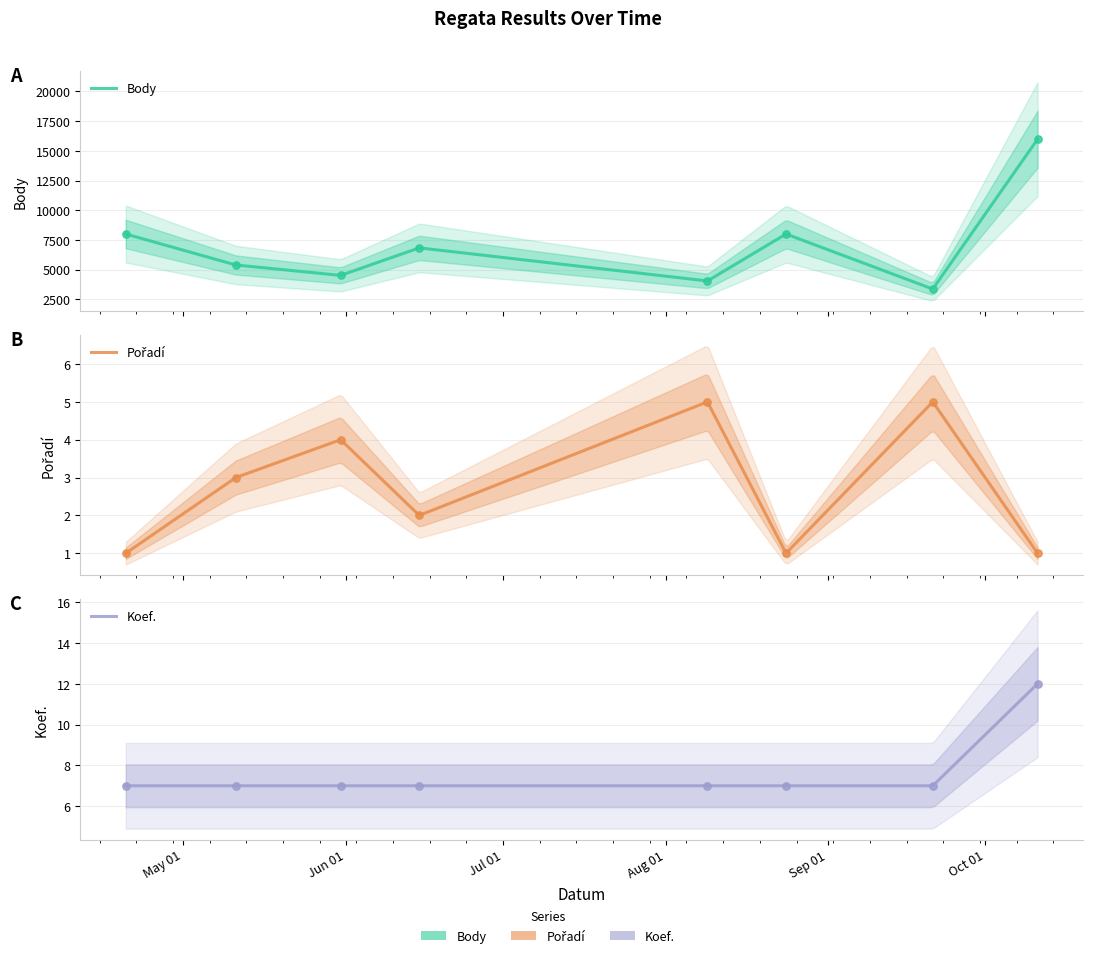

At how many categories does at least one series exceed 8073?

1